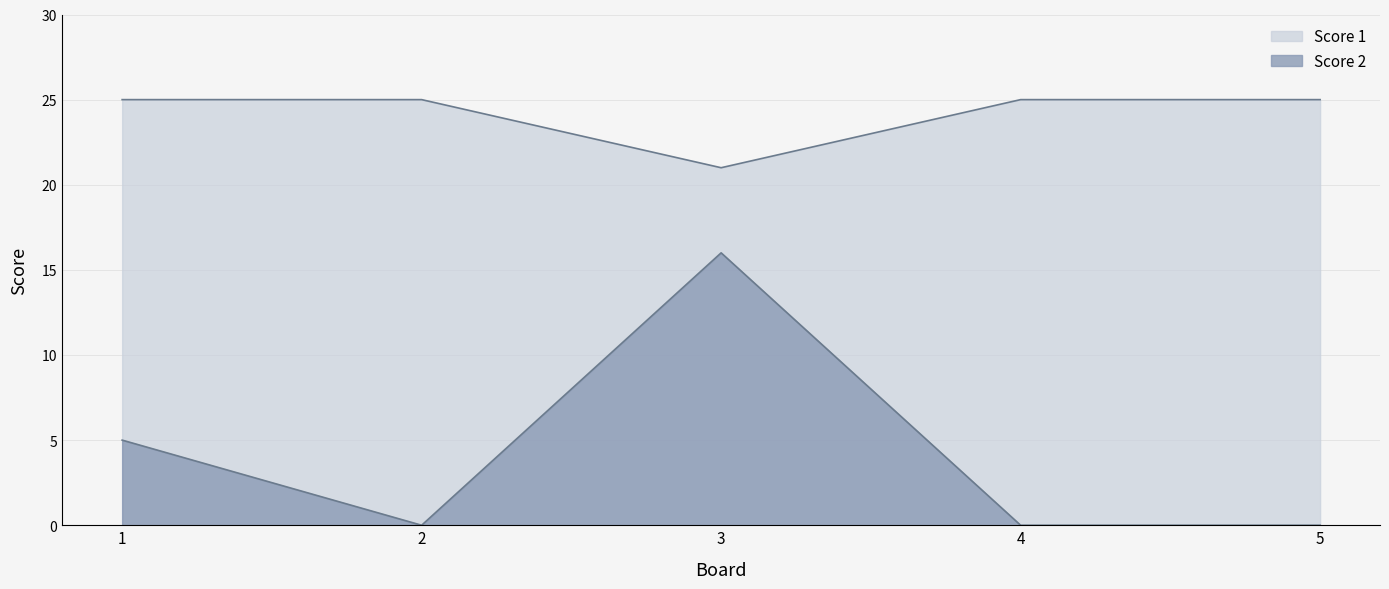

Where is Score 2 nearest to the value 8?

1